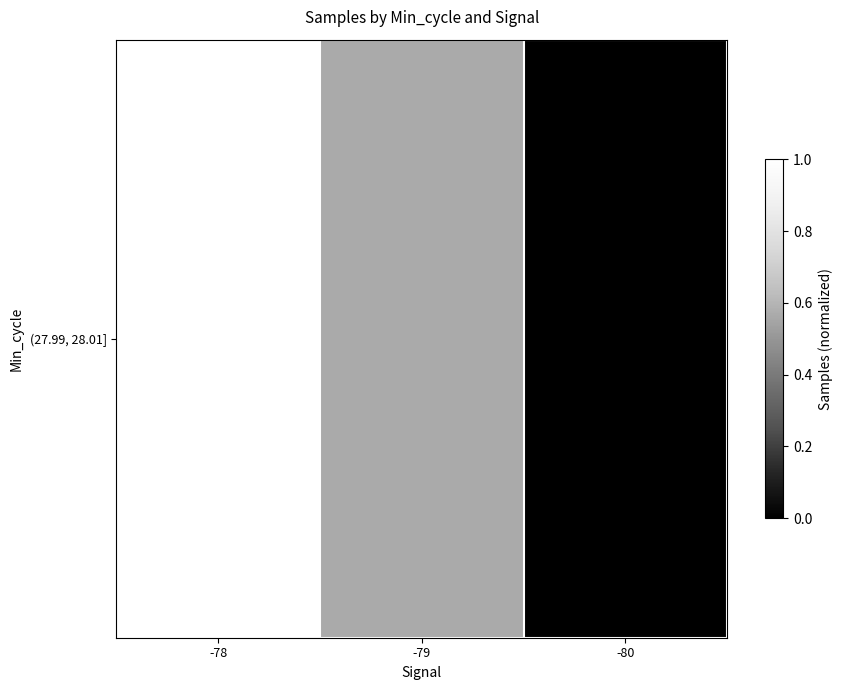

What is the approximate value at -79?

0.6